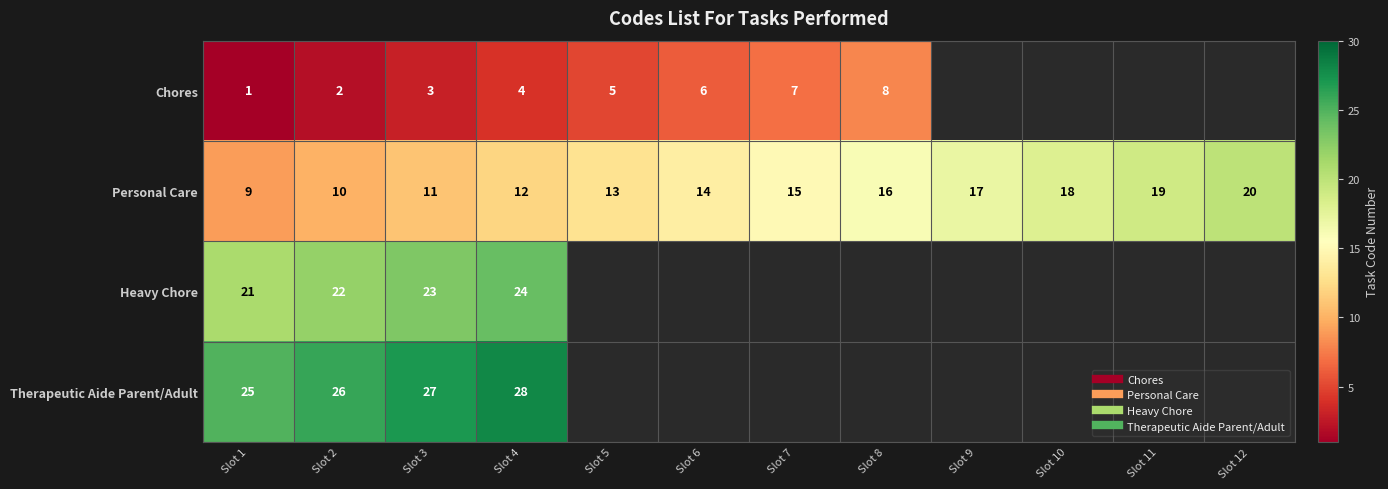

Between Slot 5 and Slot 3, which is larger?

Slot 5